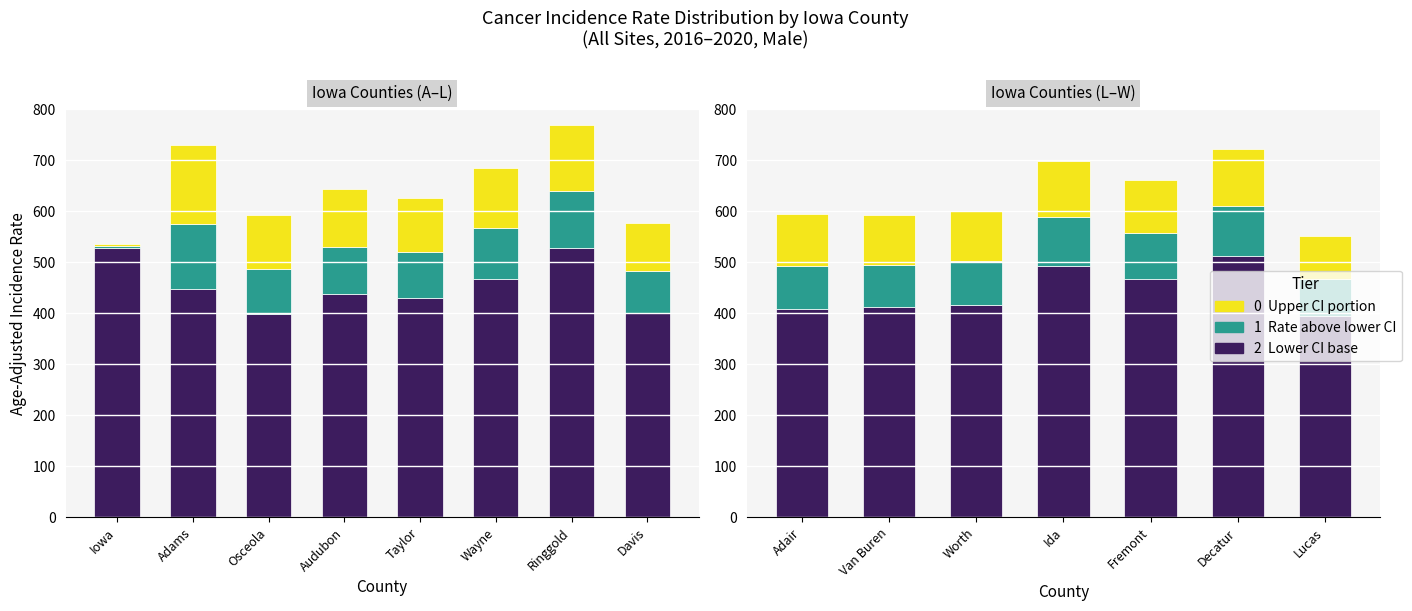

Count the number of categories in the chart.

15